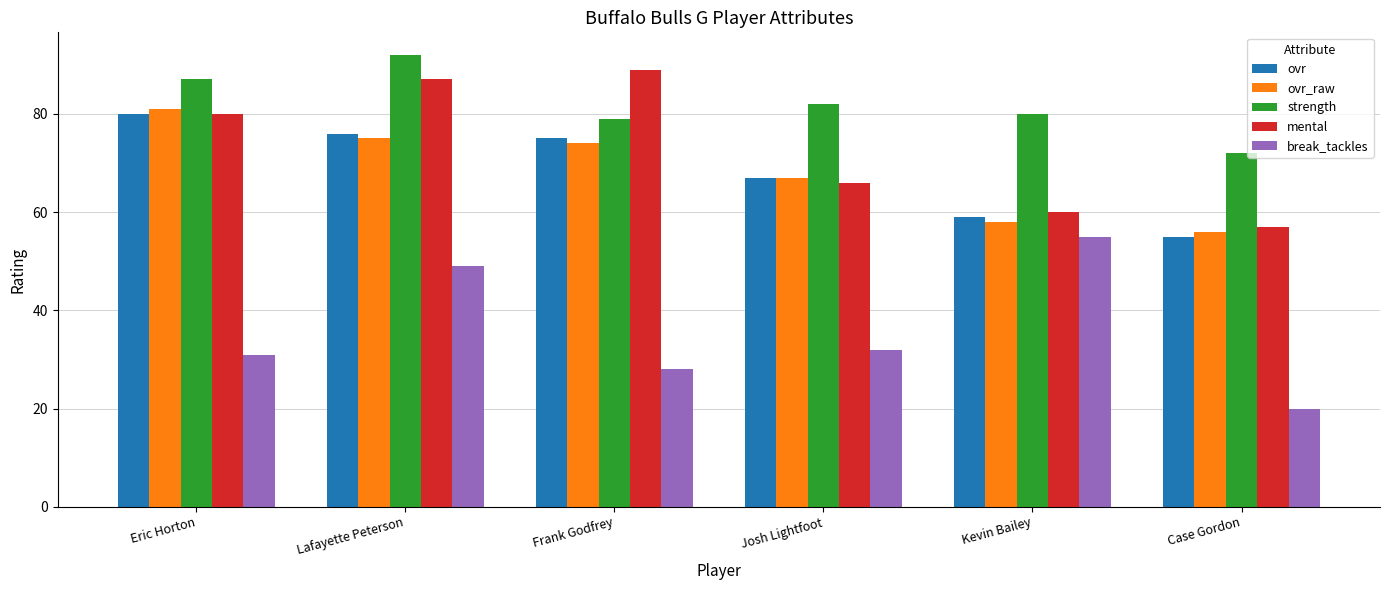

Which series has the widest spread of values?

break_tackles